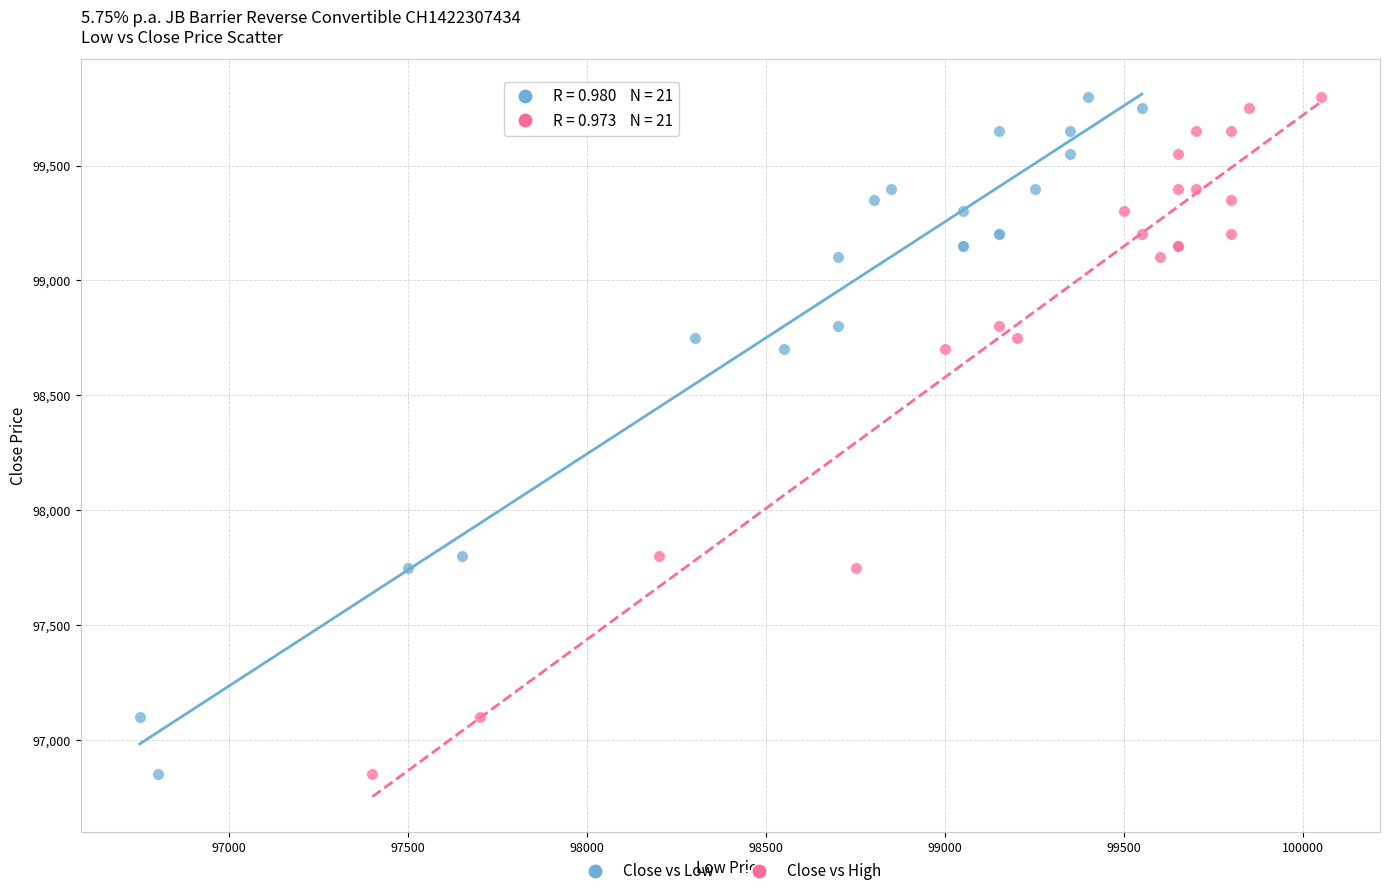

What are all the series names shown in the legend?

Close vs Low, Close vs High